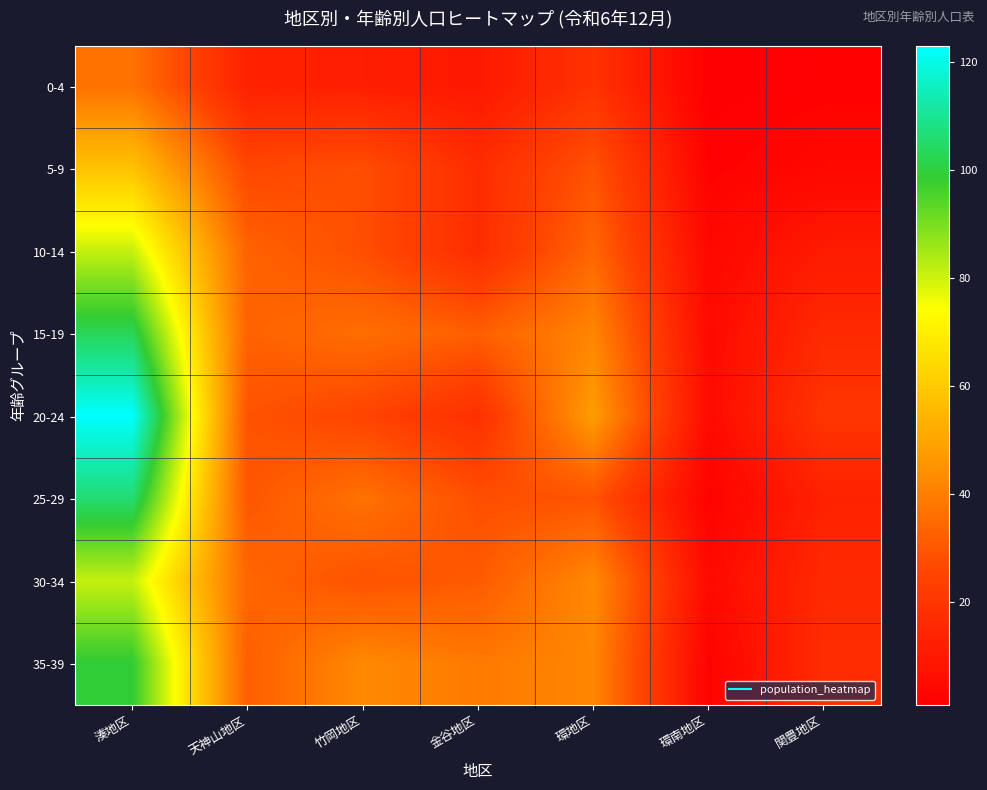

Which series has the largest range (max minus min)?

20-24